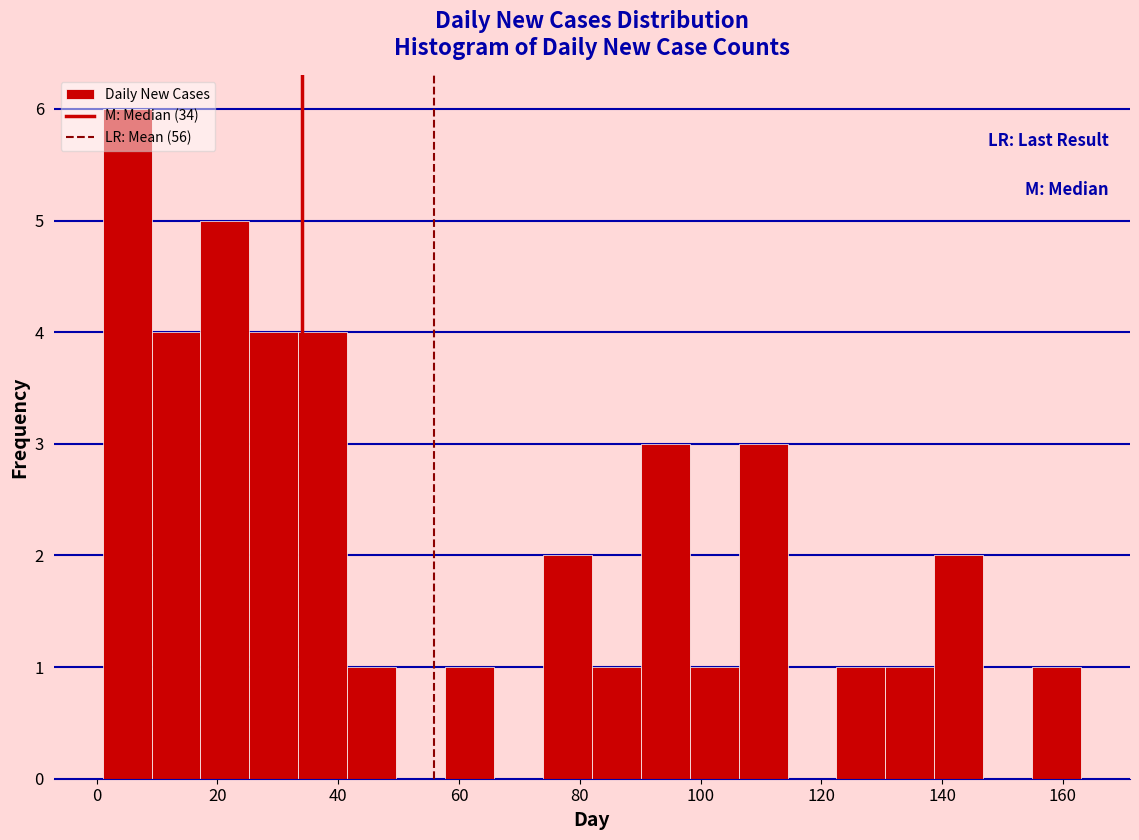

How tall is the bar that spans 130 to 138 on the x-axis? Neither the bar edges nor the heights are printed on the chart, so give them approximately, as read against the axes.

1